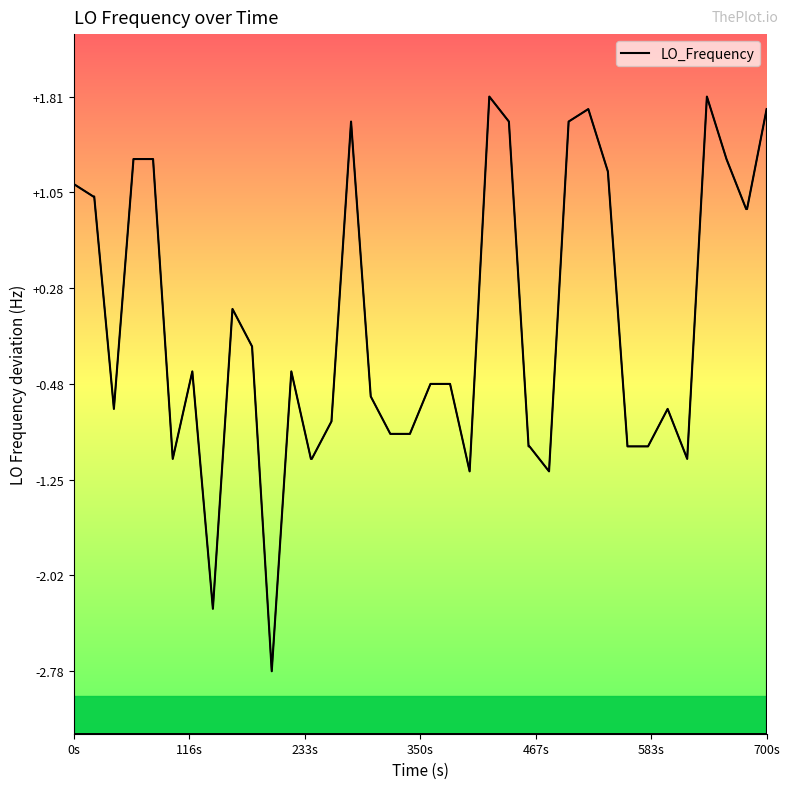

What is the value of the 36th point from the left?

1.8